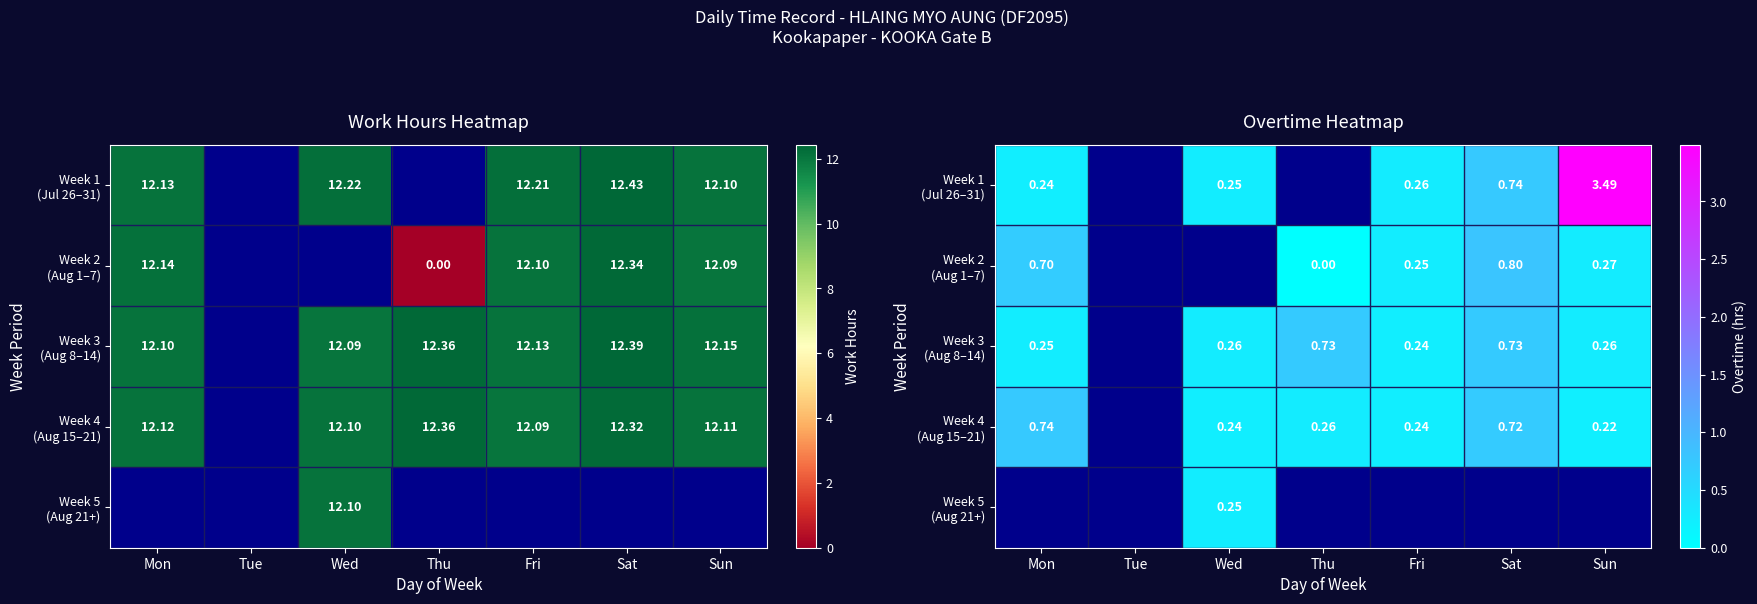

Which category has the highest value in the Week 1 (Jul 26–31) series?

Sun